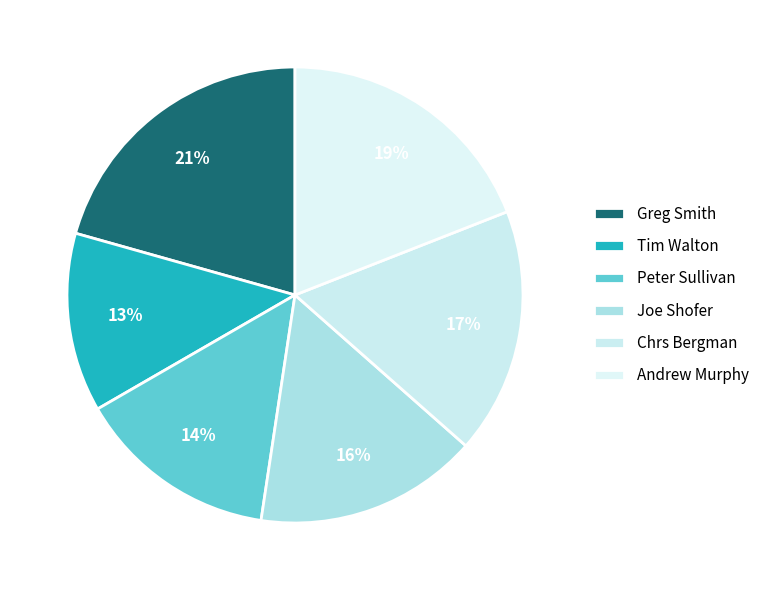

How many segments does this pie chart have?

6